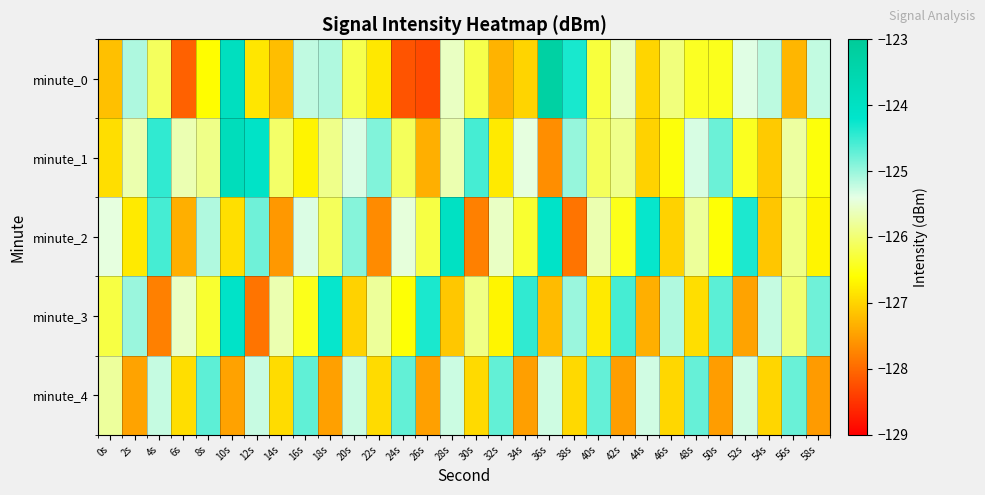

At how many categories does at least one series exceed -124?

2